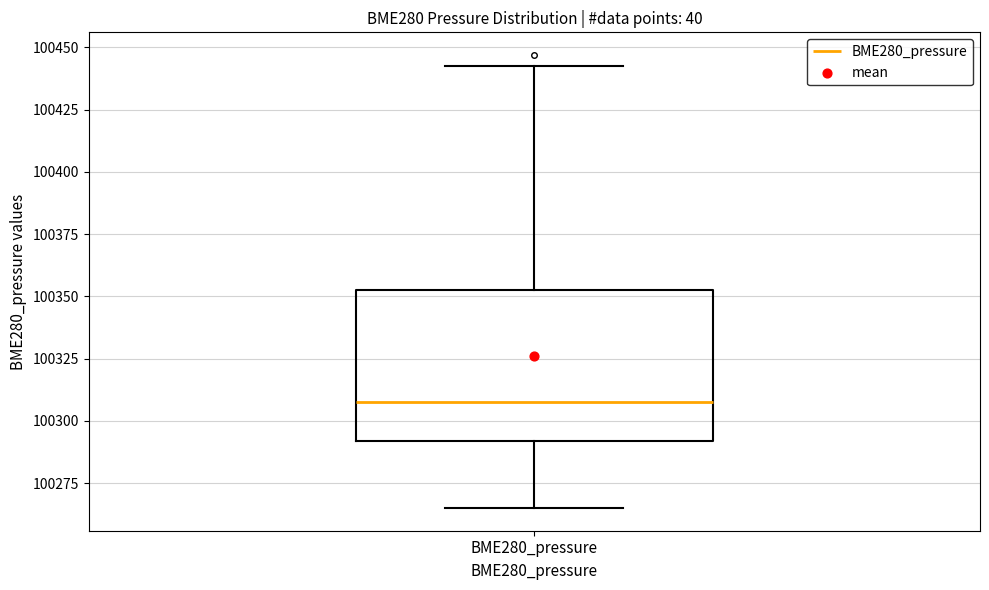

Read this box plot against the y-axis: the position of the median line, the range covered by the box, and the ends of both whiskers. The values are not printed on the chart, so give them approximately, as read against the axis.

median 100310, box 100290 to 100355, whiskers 100265 to 100445